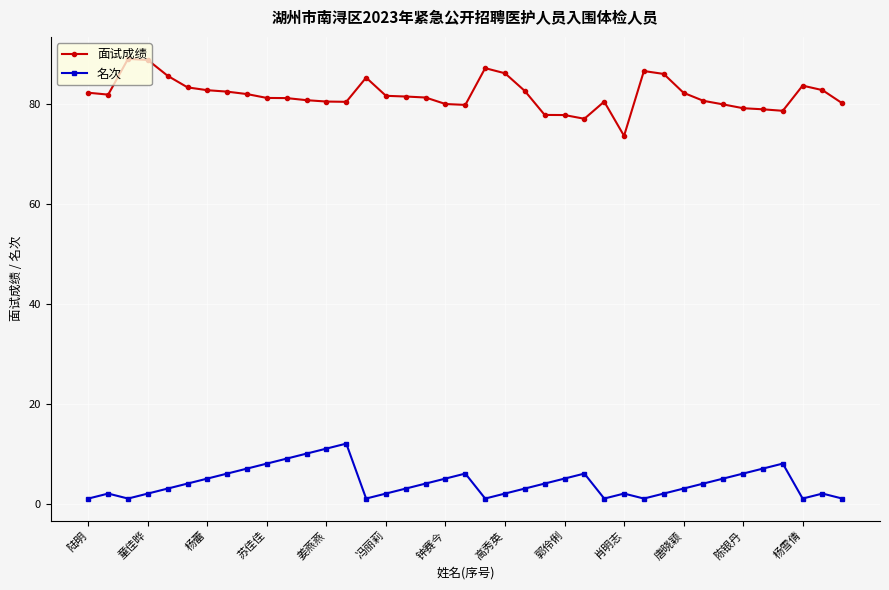

What is the sum of all 面试成绩 values?

3192.5